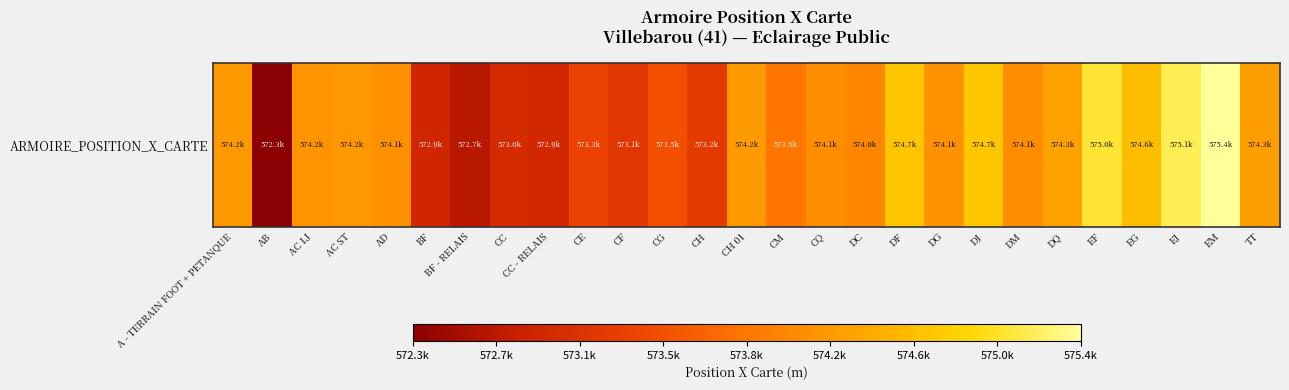

The value at EF is 888747.4. True or false?

False